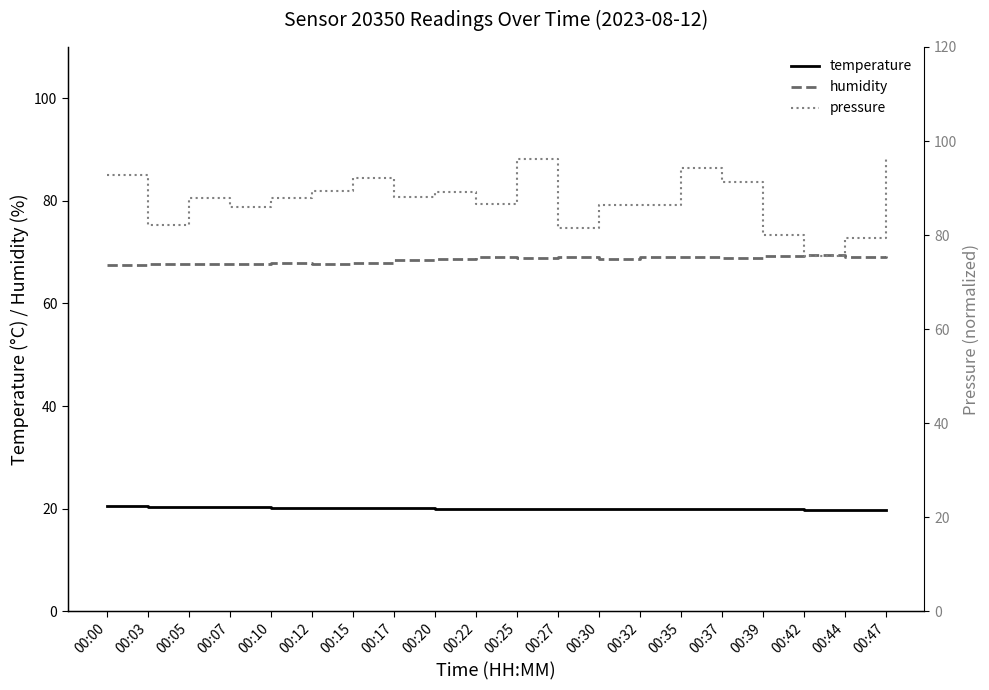

What is the value of the humidity point at the 10th from the left?

69.1